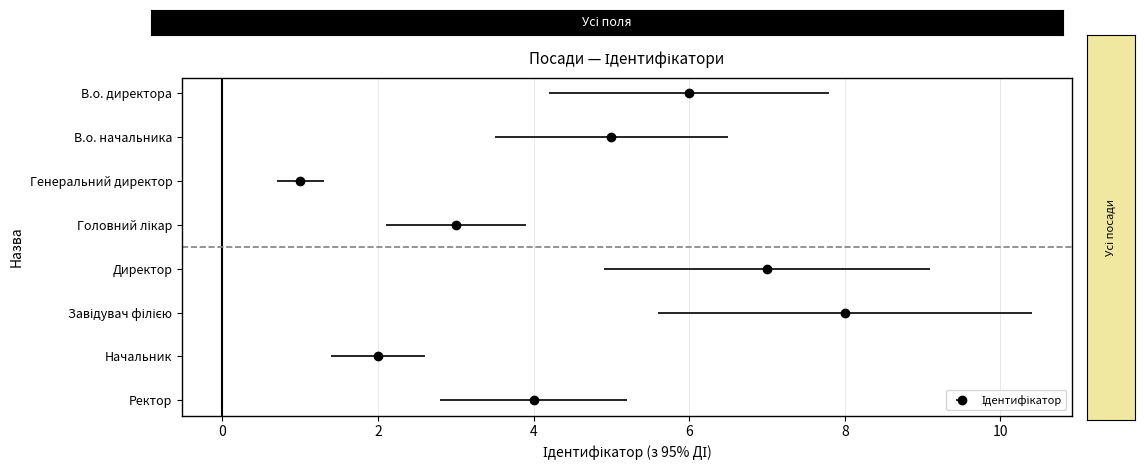

Where does the data first go above 5?

В.о. директора